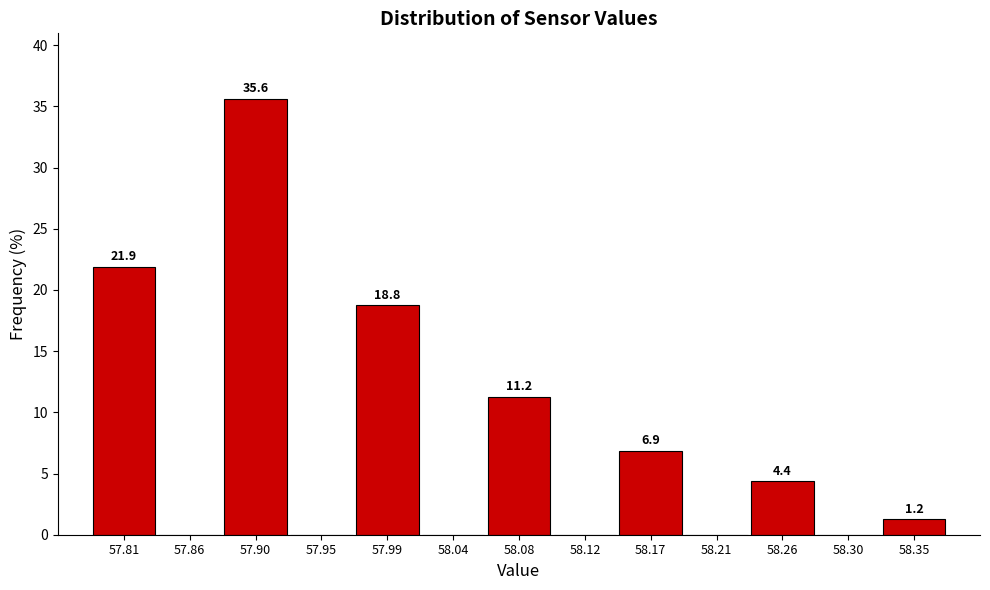

Over which range of the x-axis is the bar tallest?

57.880 to 57.925